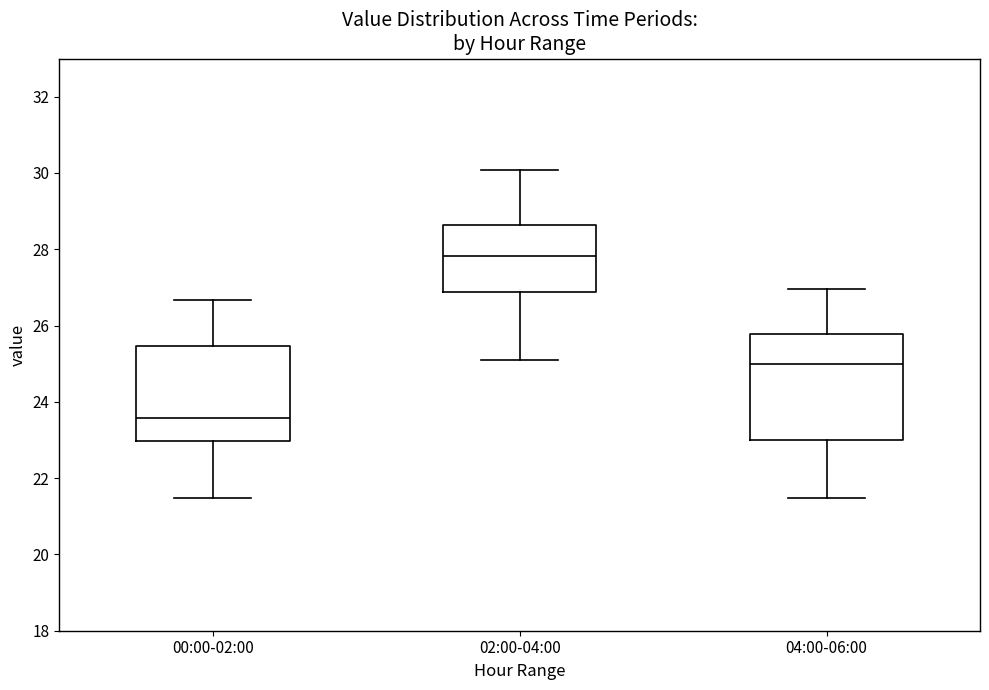

Which box's median line is the highest?

02:00-04:00